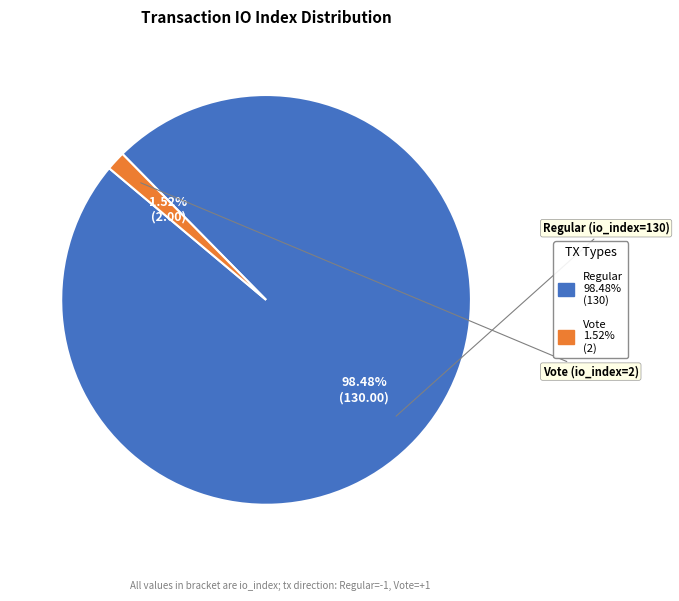

To the nearest percent, what is the average slice percentage?

50%